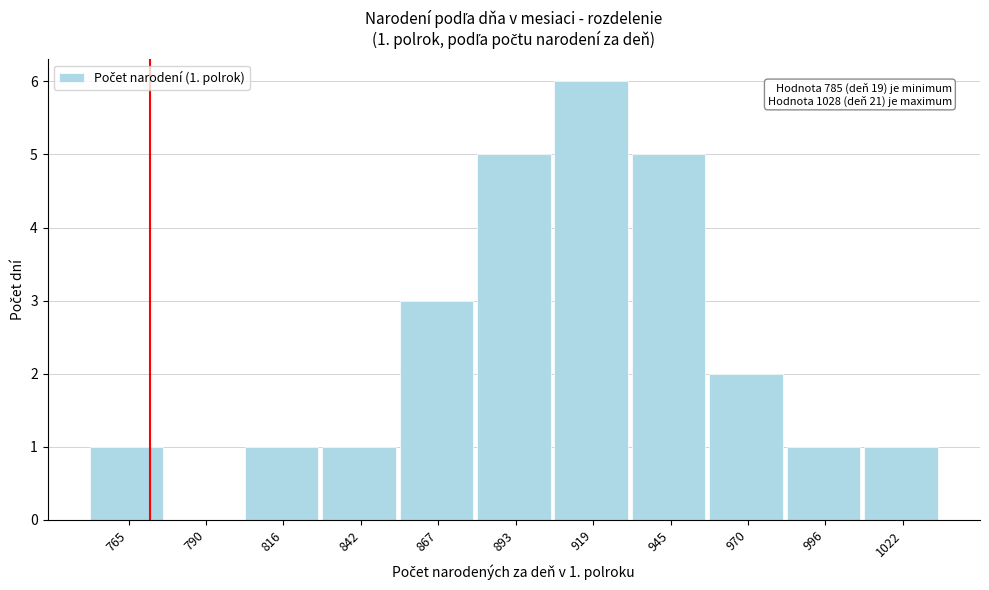

Reading left to right, list all the values displayed in this chart.

765=1	790=0	816=1	842=1	867=3	893=5	919=6	945=5	970=2	996=1	1022=1